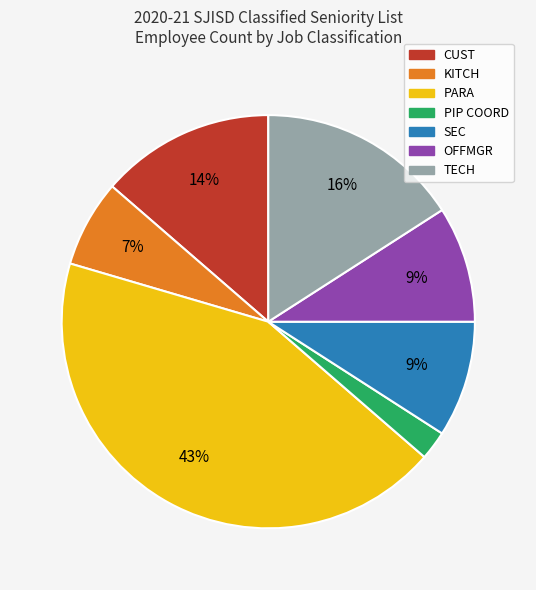

What percentage is the OFFMGR slice, to the nearest percent?

9%